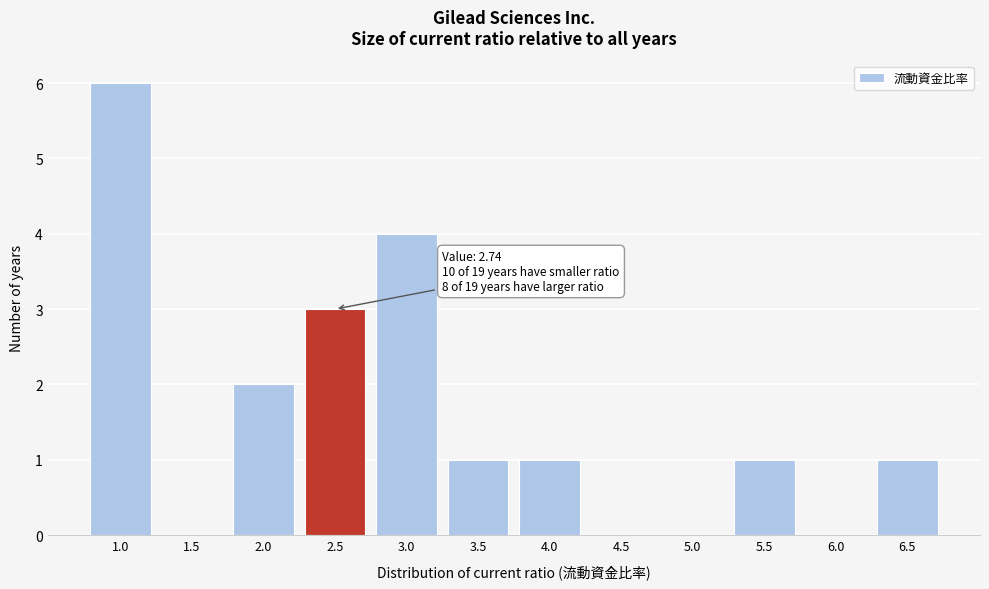

Reading left to right, transcribe all the data shown in this chart.

1.0=6	1.5=0	2.0=2	2.5=3	3.0=4	3.5=1	4.0=1	4.5=0	5.0=0	5.5=1	6.0=0	6.5=1